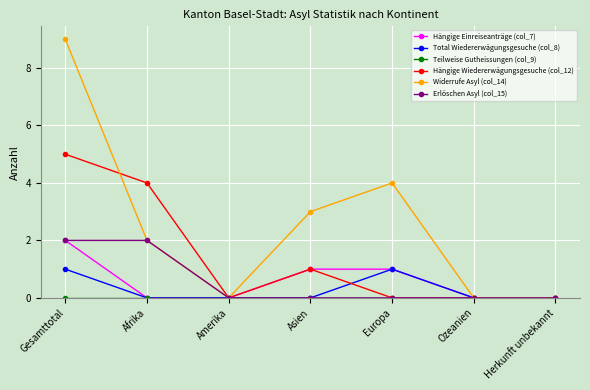

Which series has the largest range (max minus min)?

Widerrufe Asyl (col_14)